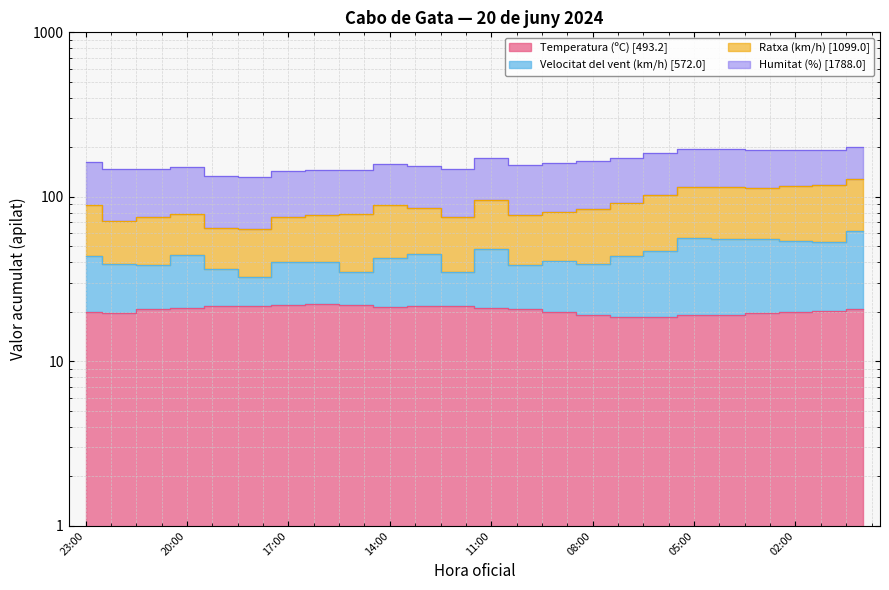

What is the label of the 23rd point from the left?

01:00